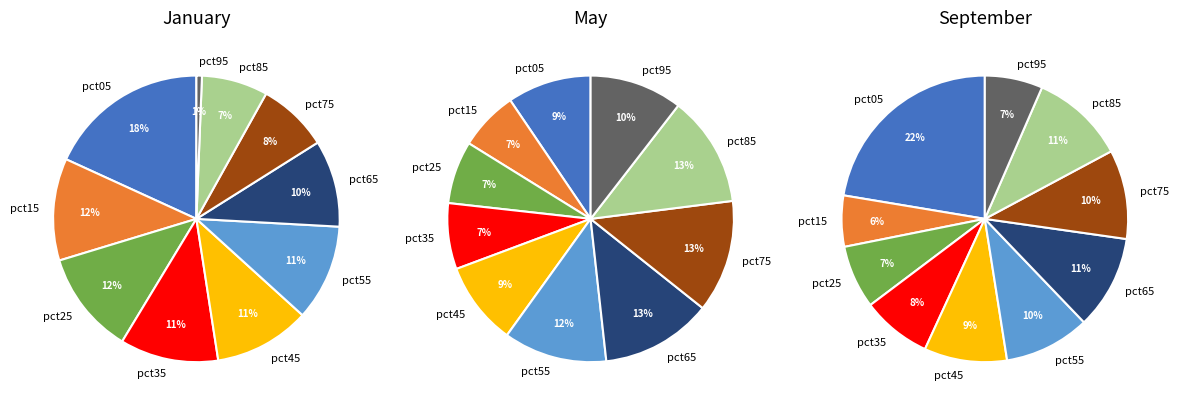

To the nearest percent, what percentage of the pie is 9?

7%